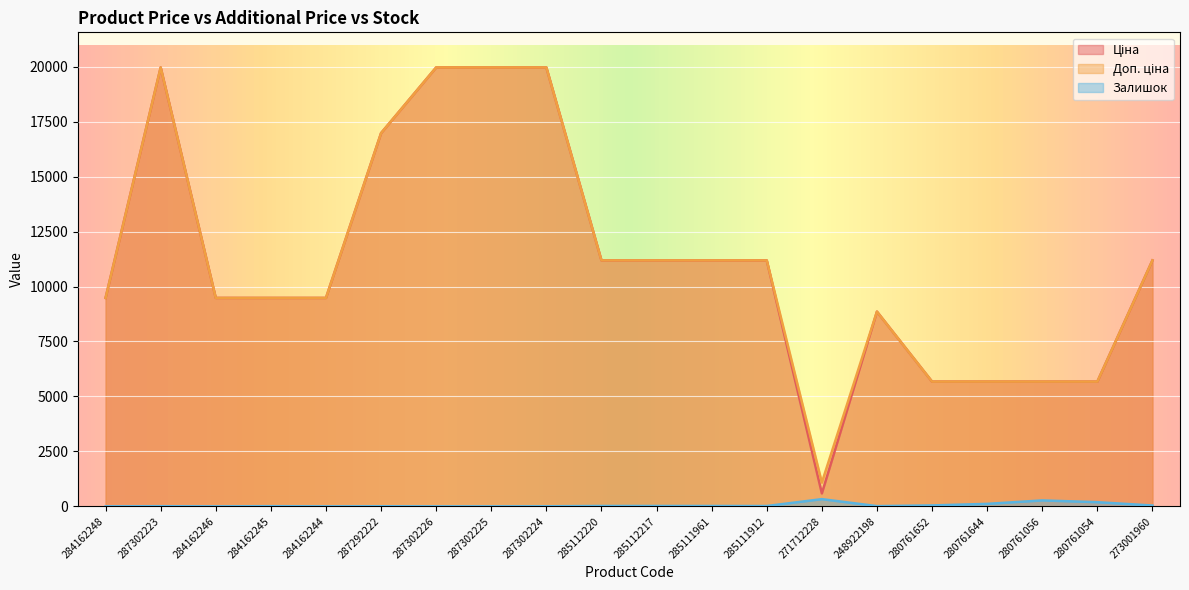

What is the difference between the maximum and second lowest values in the Залишок series?

328.0